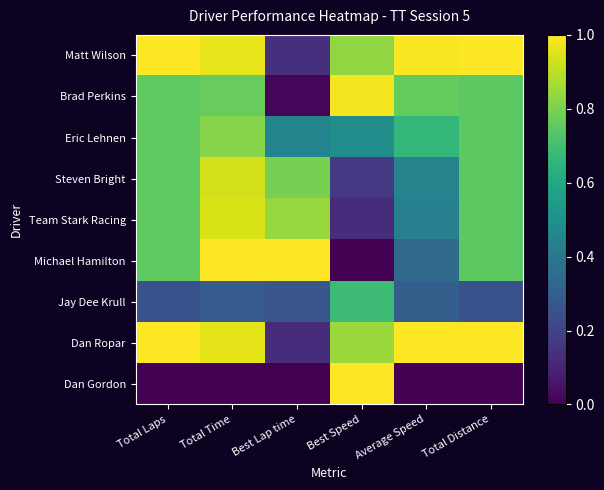

What is the greatest value displayed?

1.0